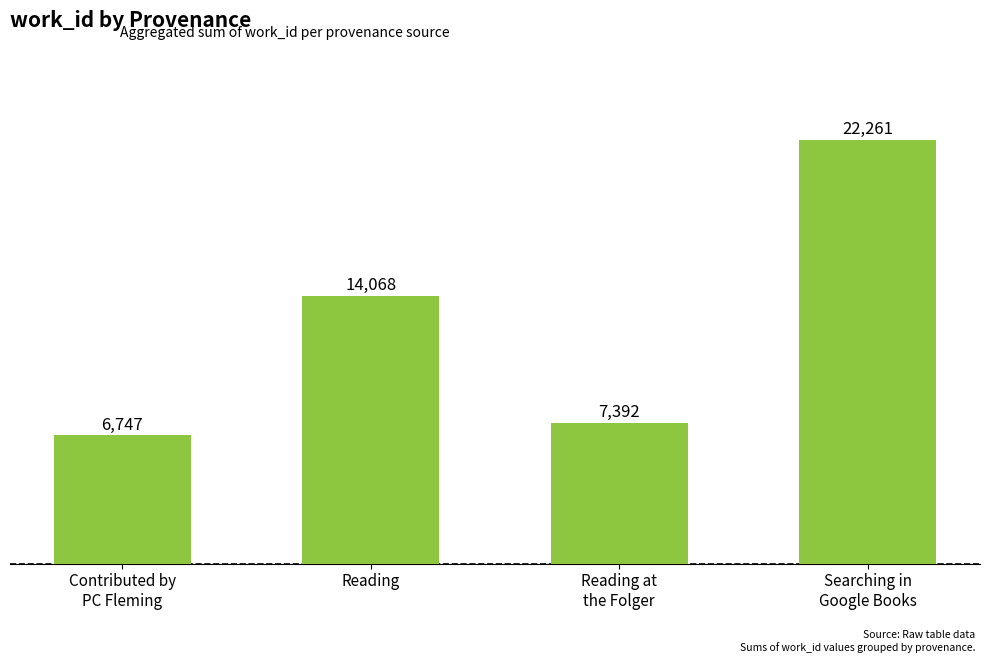

Rank the categories by value from lowest to highest.

Contributed by
PC Fleming, Reading at
the Folger, Reading, Searching in
Google Books